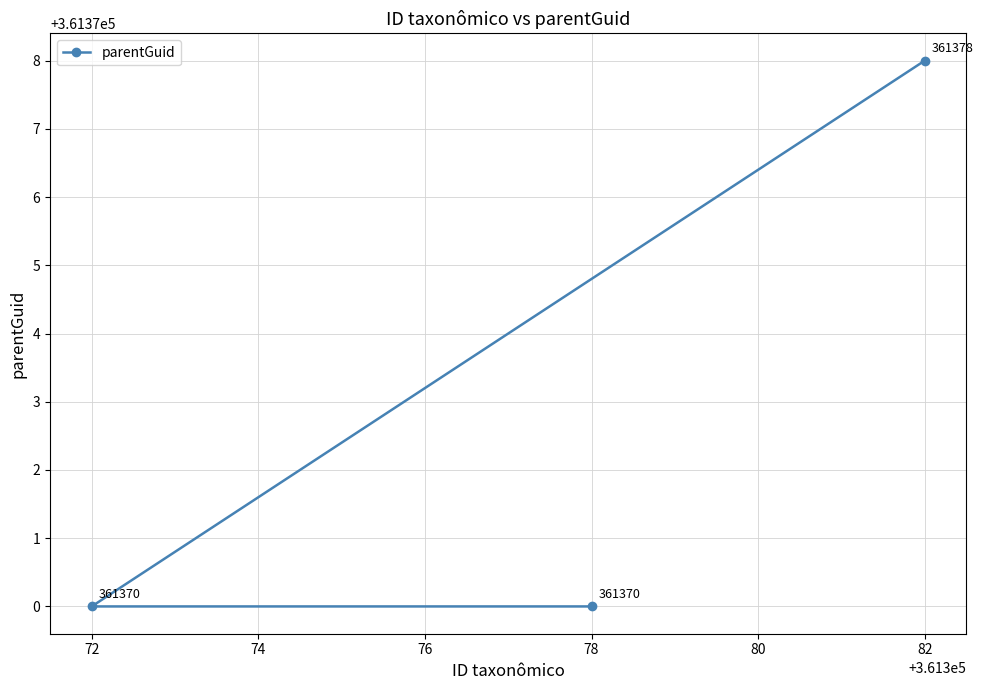

The value at 78 is 361370. True or false?

True